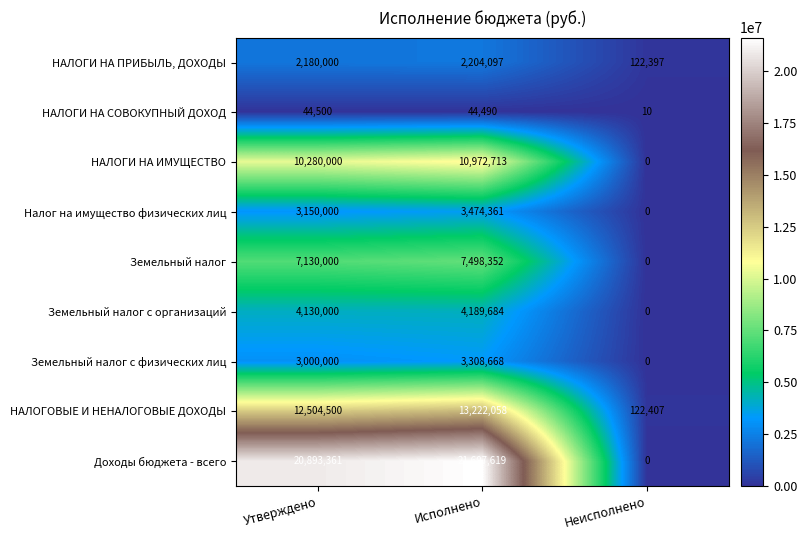

Between Утверждено and Исполнено, which series saw the biggest shift?

НАЛОГОВЫЕ И НЕНАЛОГОВЫЕ ДОХОДЫ